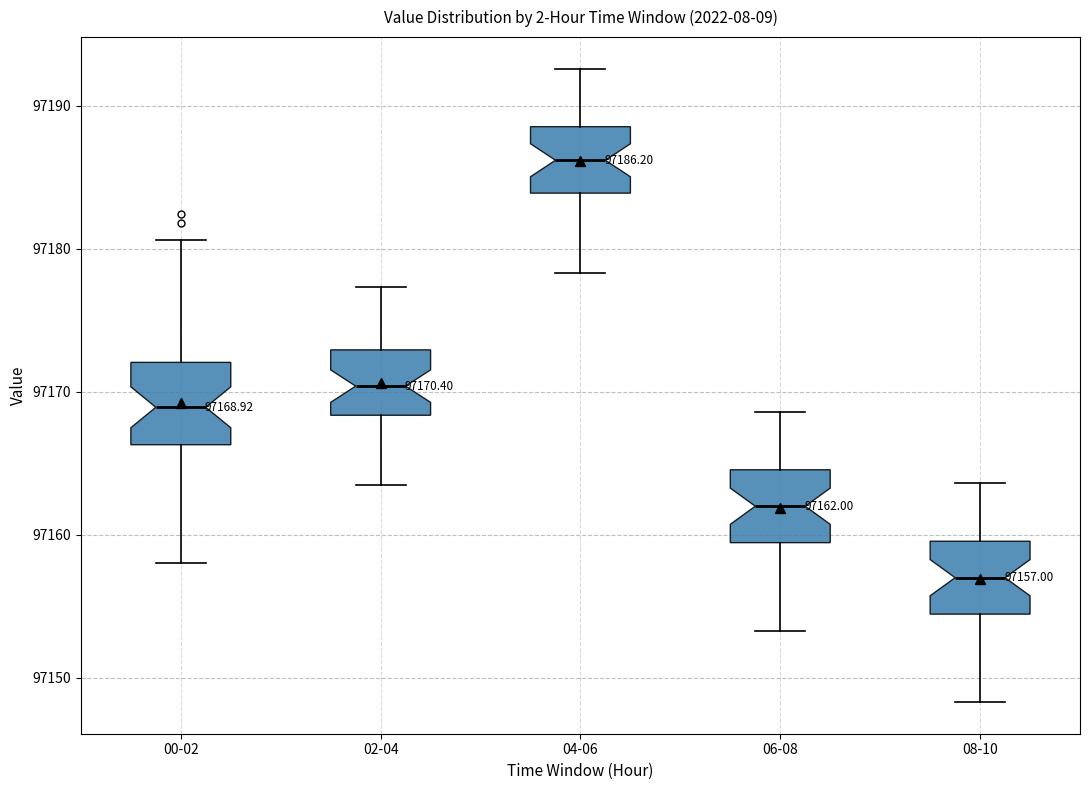

Which box's median line is the lowest?

08-10